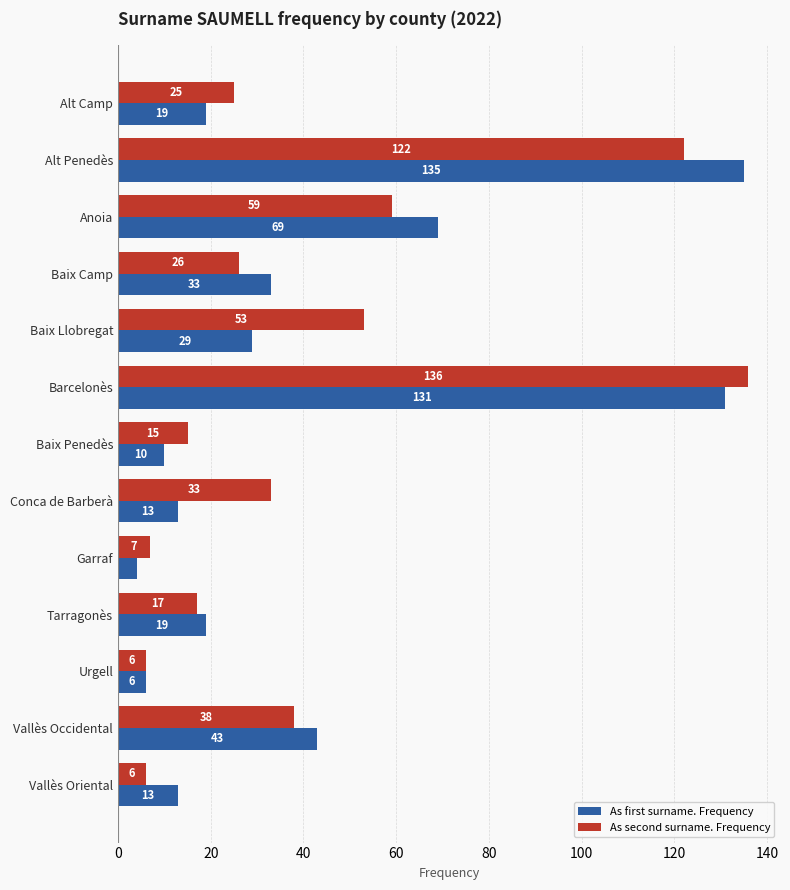

Is it true that As first surname. Frequency equals 131 at Barcelonès?

True